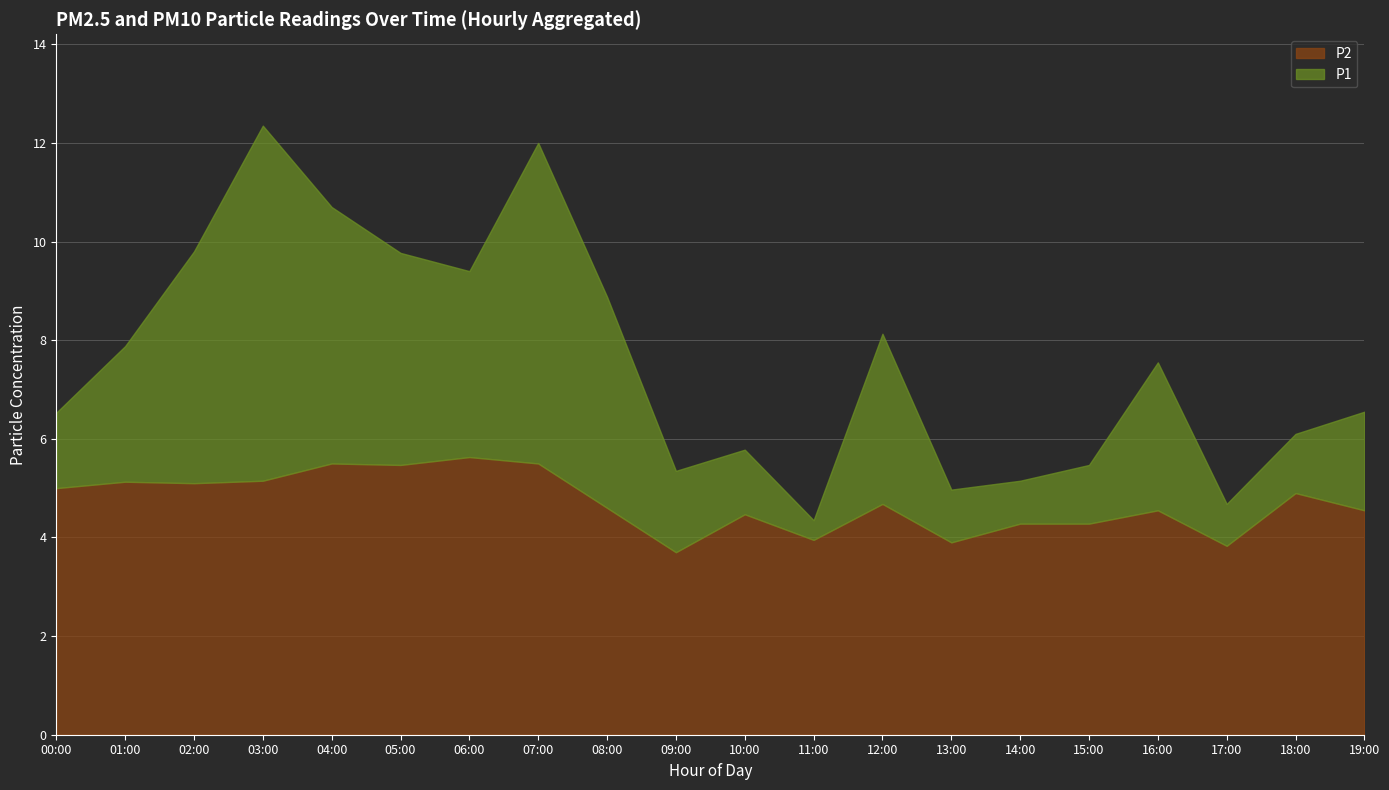

Is it true that P1 equals 9.8 at 02:00?

True